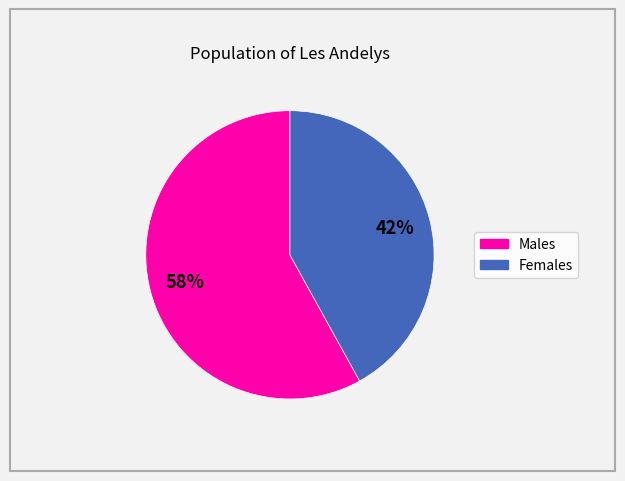

To the nearest percent, what is the average slice percentage?

50%